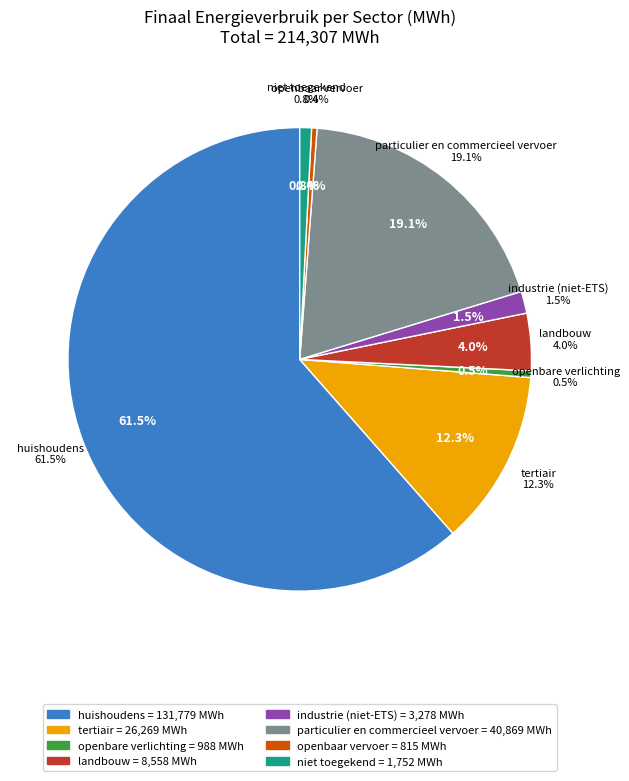

Does huishoudens account for over 50% of the chart?

Yes